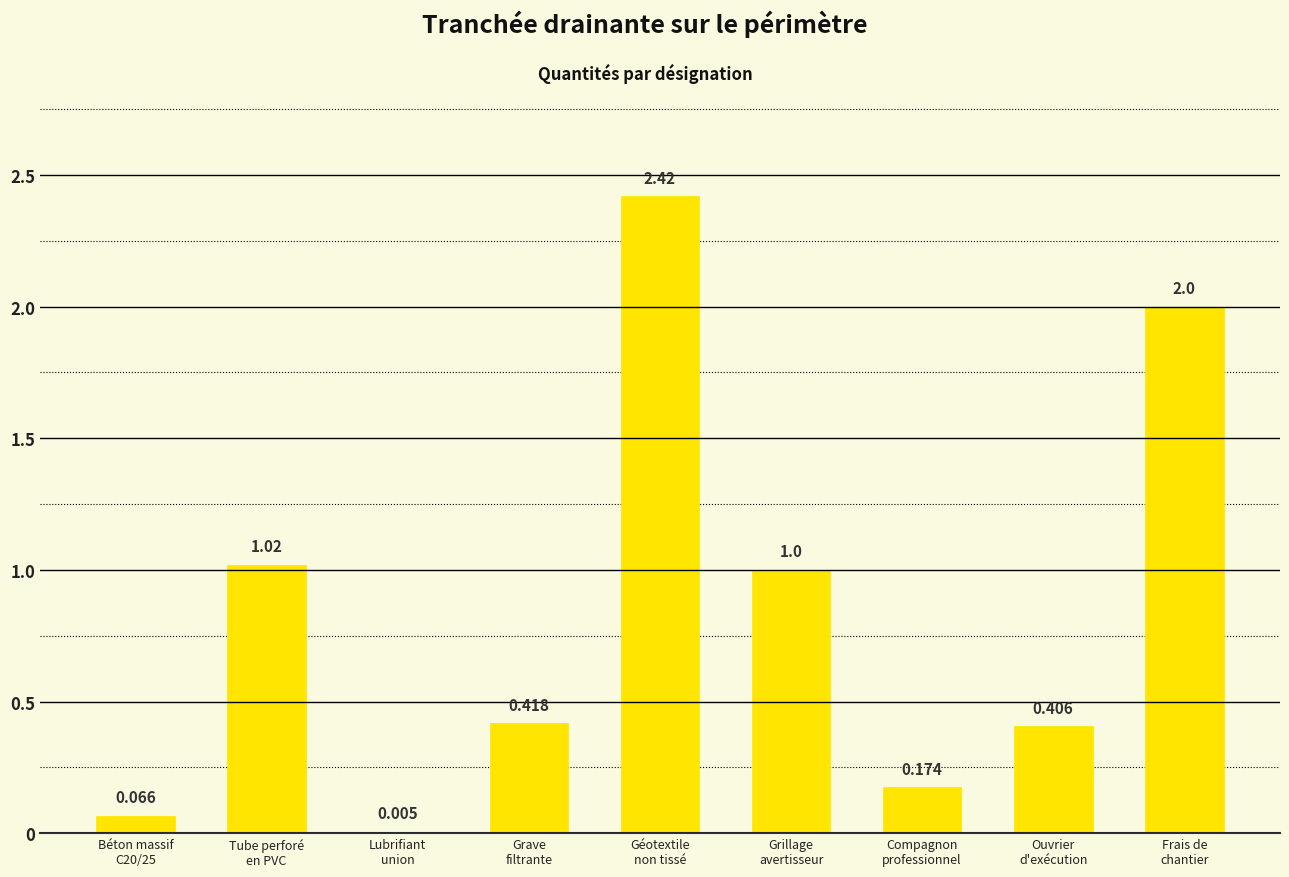

What is the sum of the values at Béton massif
C20/25 and Géotextile
non tissé?

2.5